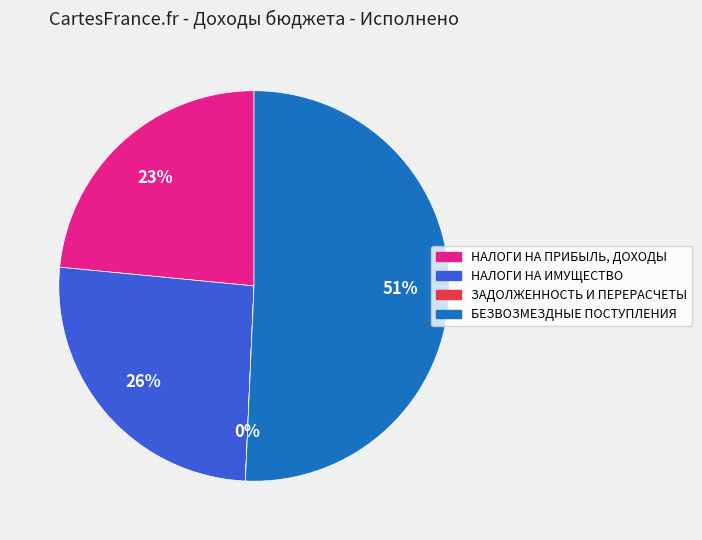

Does БЕЗВОЗМЕЗДНЫЕ ПОСТУПЛЕНИЯ represent more than half of the total?

Yes